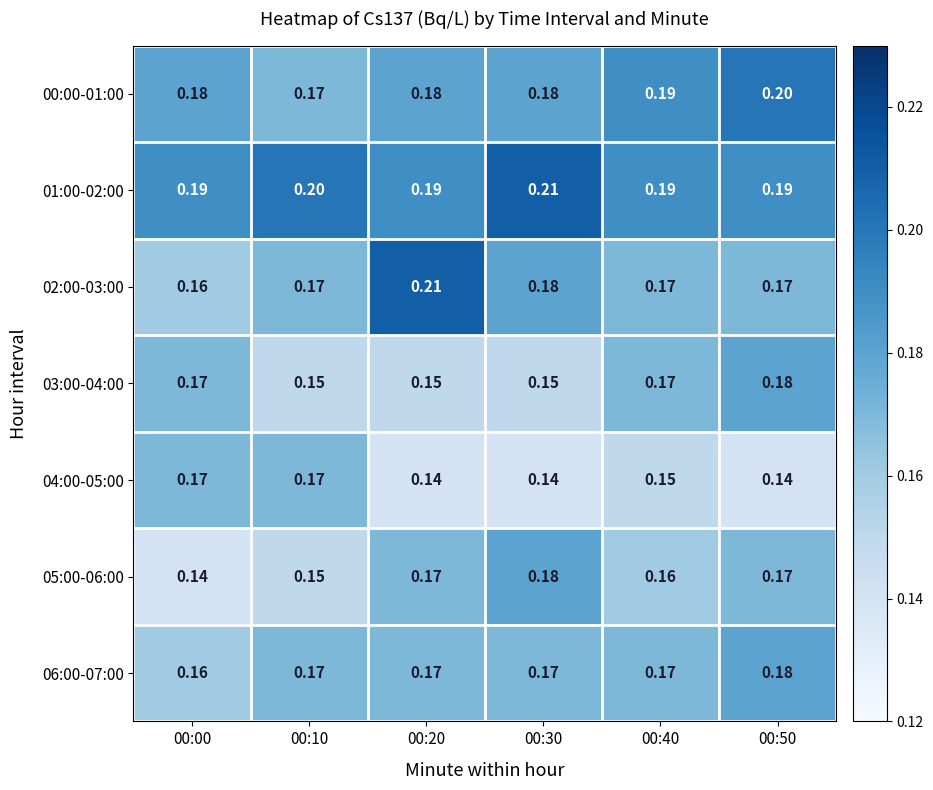

Is the value of 03:00-04:00 at 00:00 greater than the value of 01:00-02:00 at 00:10?

No